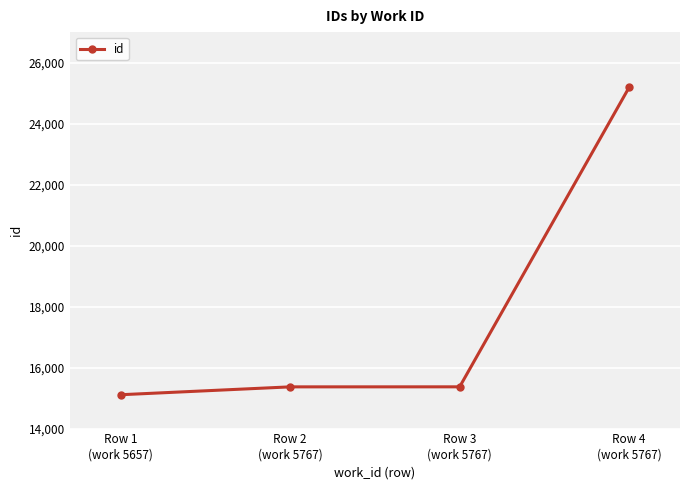

True or false: there are more than 1 points higher than both neighbors.

False